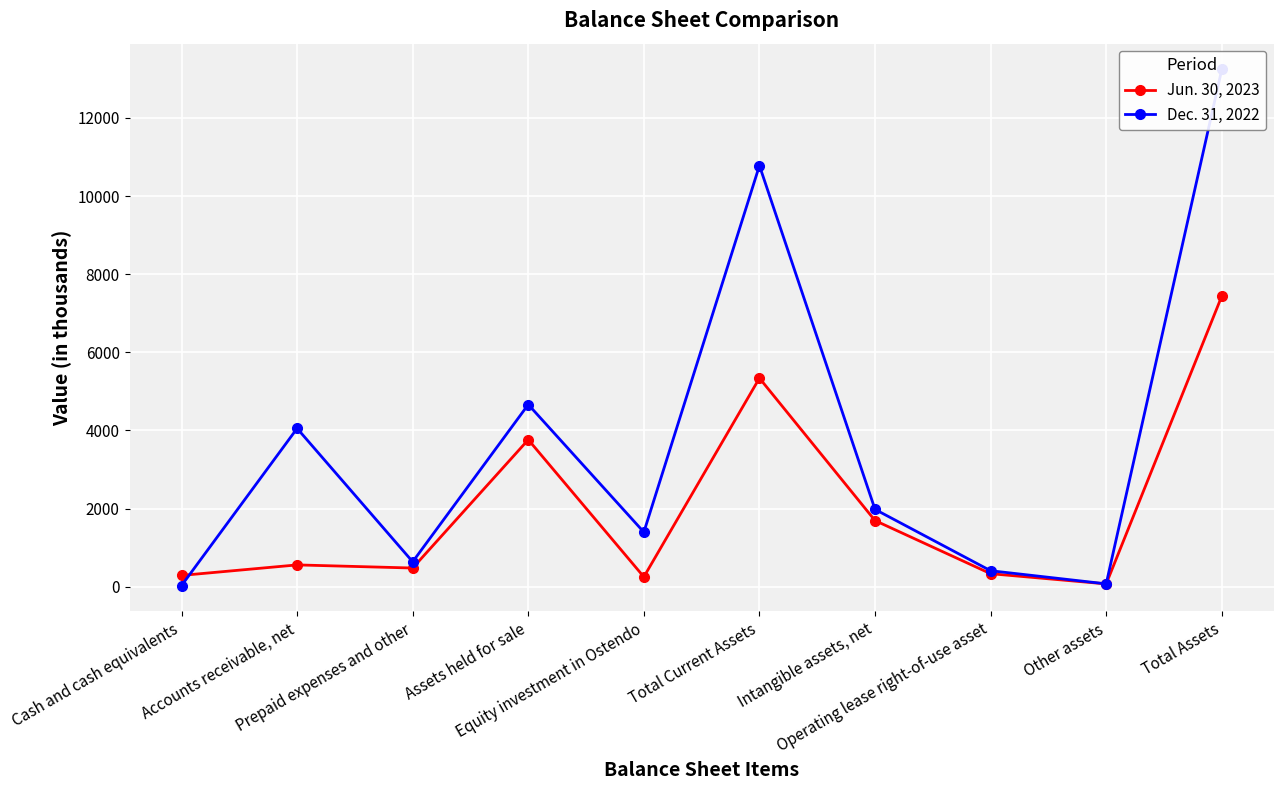

The Dec. 31, 2022 series shows 1979 at Intangible assets, net. True or false?

True